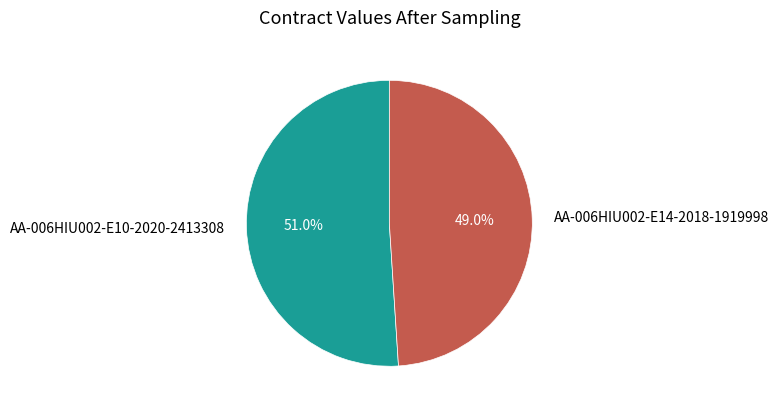

Does AA-006HIU002-E10-2020-2413308 represent more than half of the total?

Yes